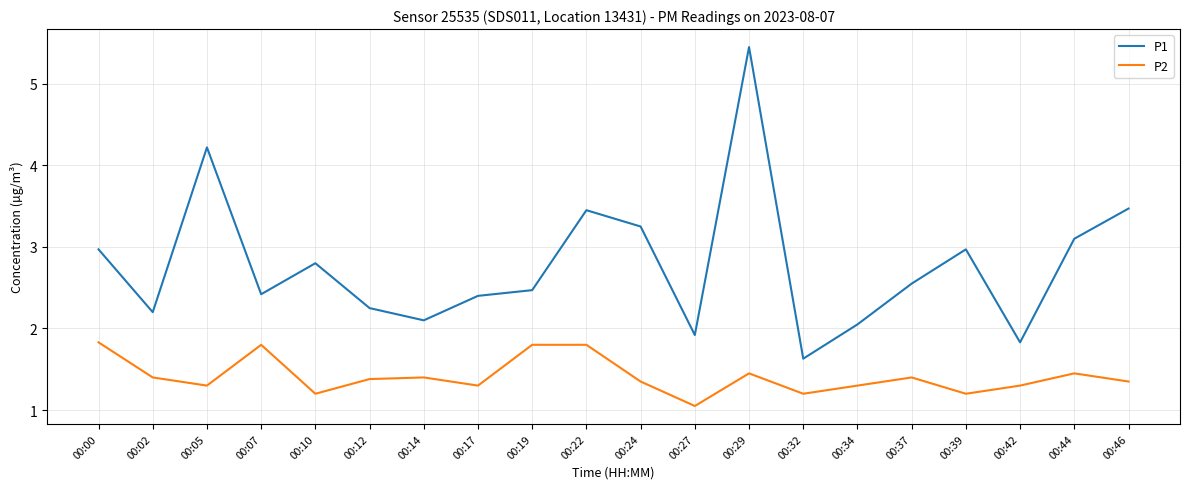

At how many categories does at least one series exceed 5?

1